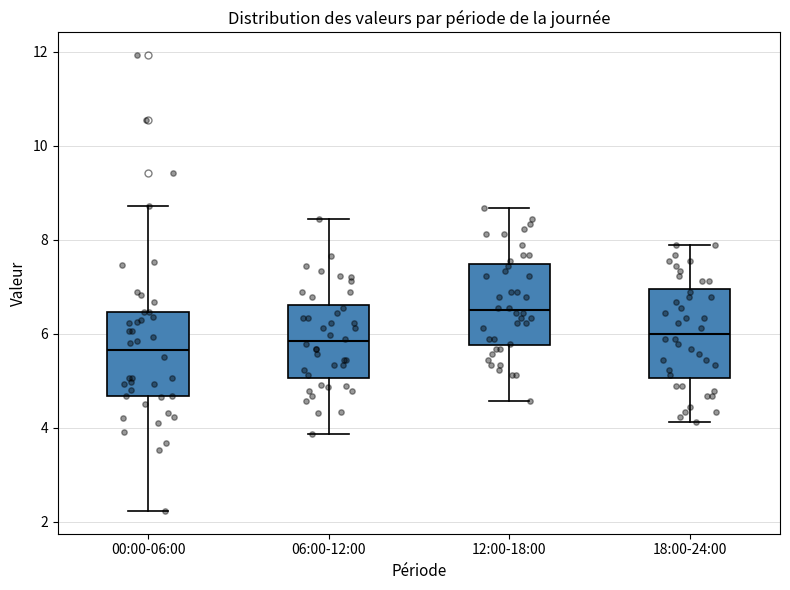

Reading left to right, read every box against the y-axis: the position of its median line, the range the box covers, and the ends of its whiskers. The values are not printed on the chart, so give them approximately, as read against the axis.

00:00-06:00: median 5.6, box 4.6 to 6.4, whiskers 2.2 to 8.8
06:00-12:00: median 5.8, box 5.0 to 6.6, whiskers 3.8 to 8.4
12:00-18:00: median 6.6, box 5.8 to 7.4, whiskers 4.6 to 8.6
18:00-24:00: median 6.0, box 5.0 to 7.0, whiskers 4.2 to 7.8